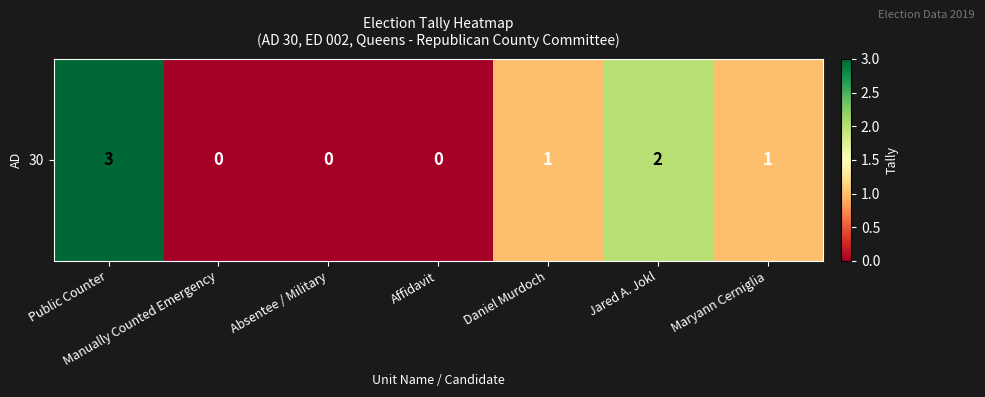

List the labels in order of value, smallest first.

Manually Counted Emergency, Absentee / Military, Affidavit, Daniel Murdoch, Maryann Cerniglia, Jared A. Jokl, Public Counter